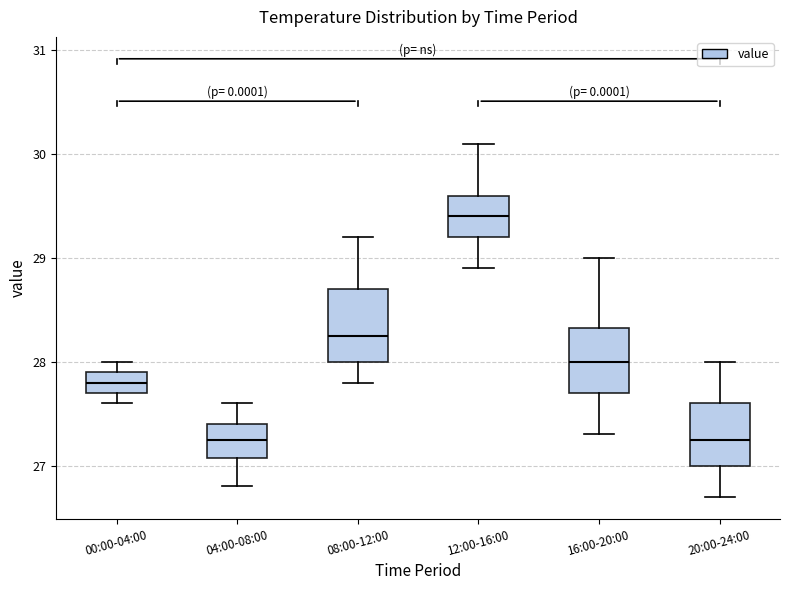

Where is the upper edge of the box for 12:00-16:00 on the y-axis? The values are not printed on the chart, so give them approximately, as read against the axis.

29.6